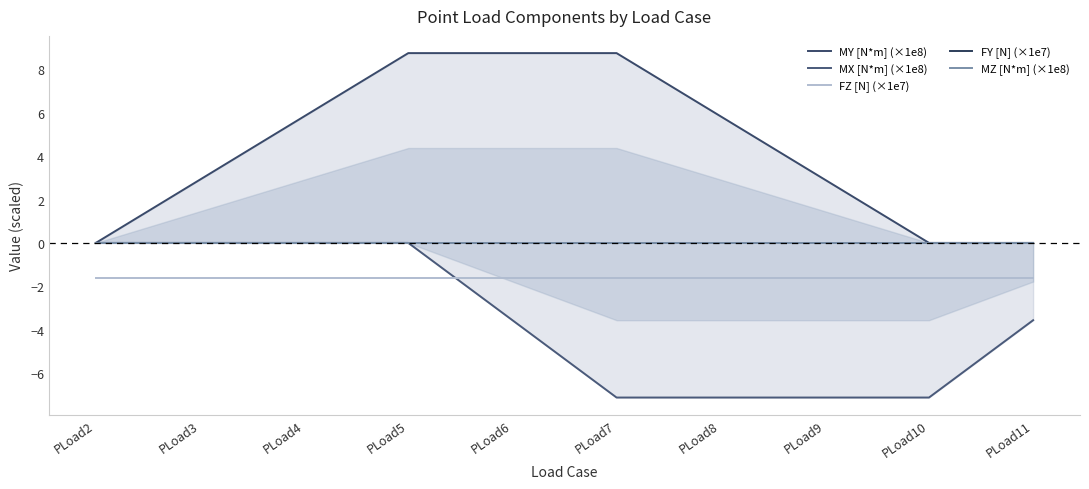

True or false: MY [N*m] (×1e8) and MZ [N*m] (×1e8) intersect in this chart.

False